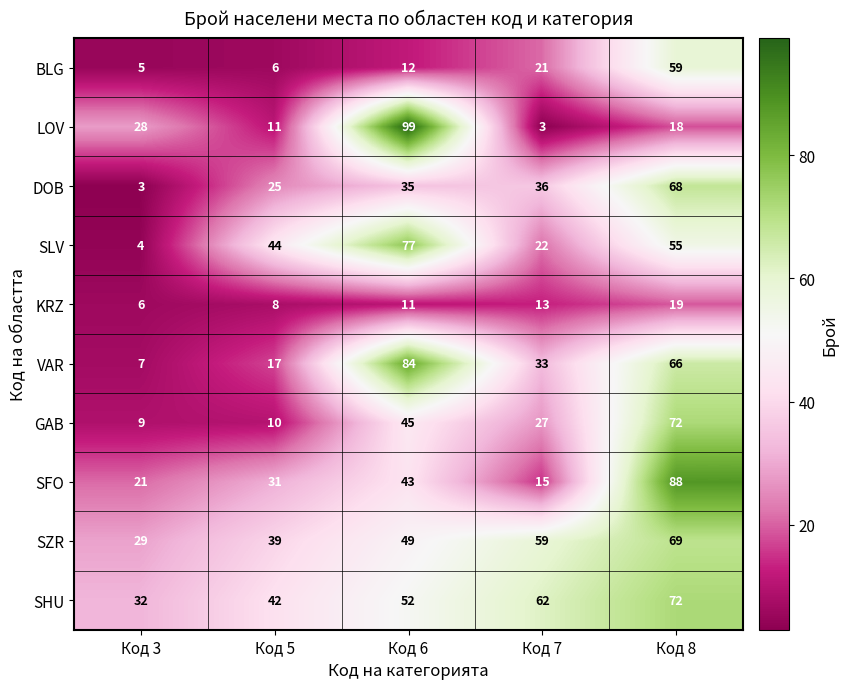

At which category is the sum across all series the highest?

Код 8